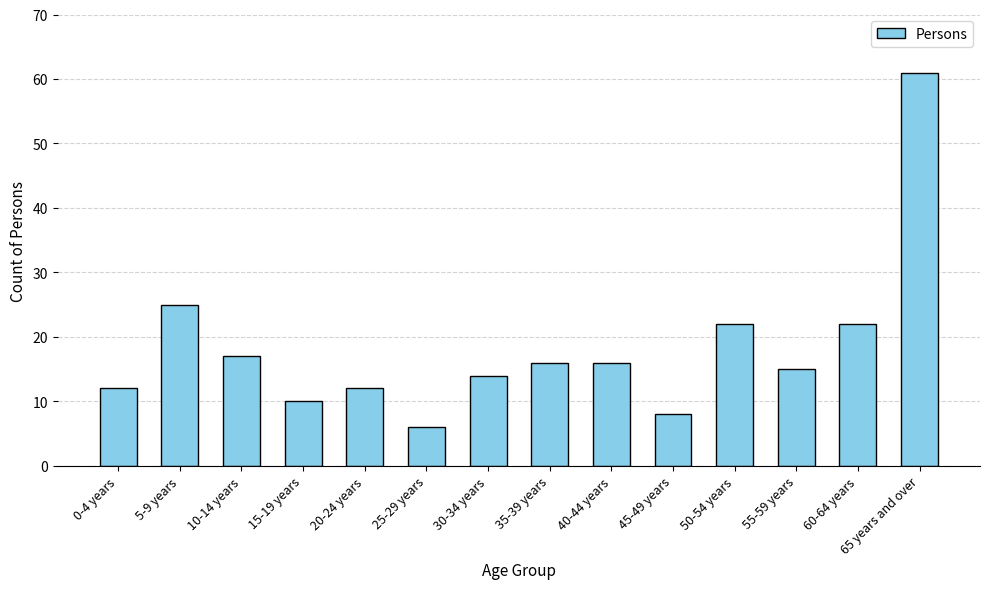

What is the value of the 9th bar from the left?

16